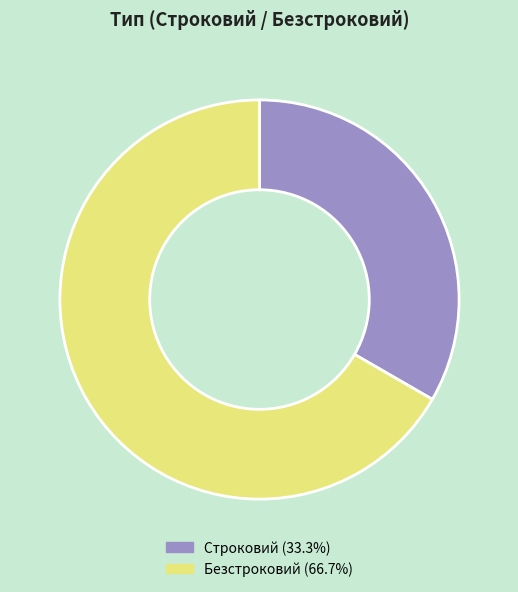

Between Безстроковий and Строковий, which is larger?

Безстроковий